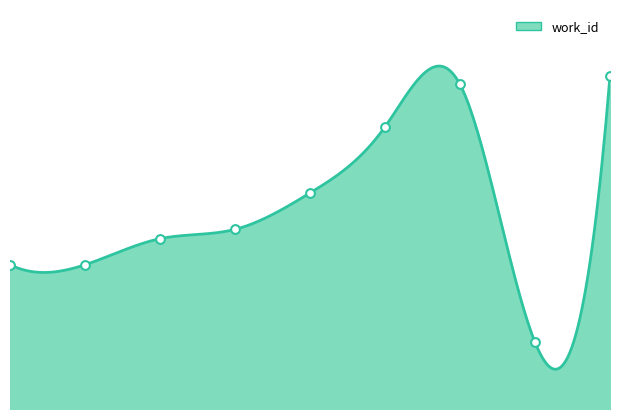

What is the change in value from 11355 to 19410?

-232